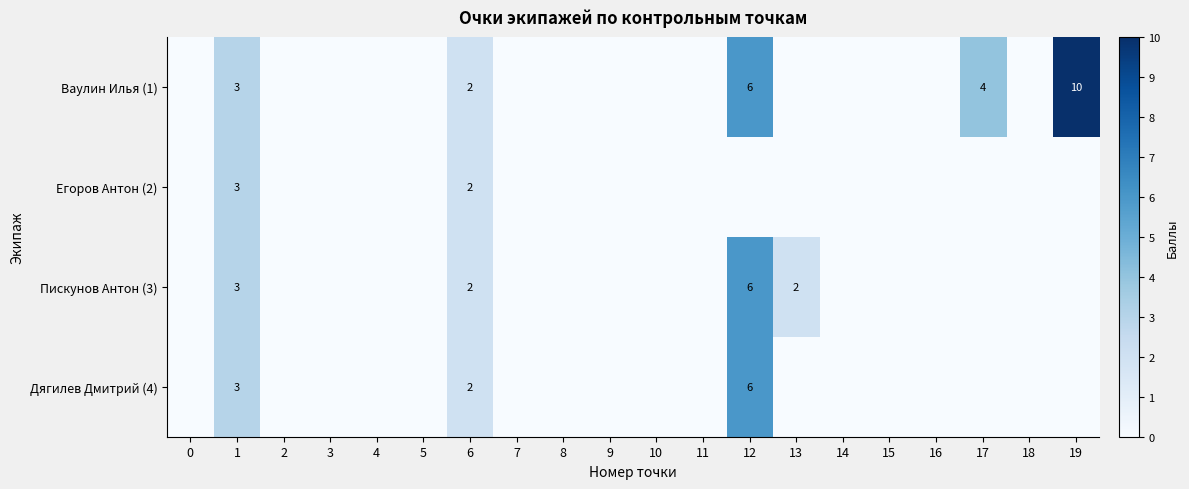

Count the number of categories in the chart.

20